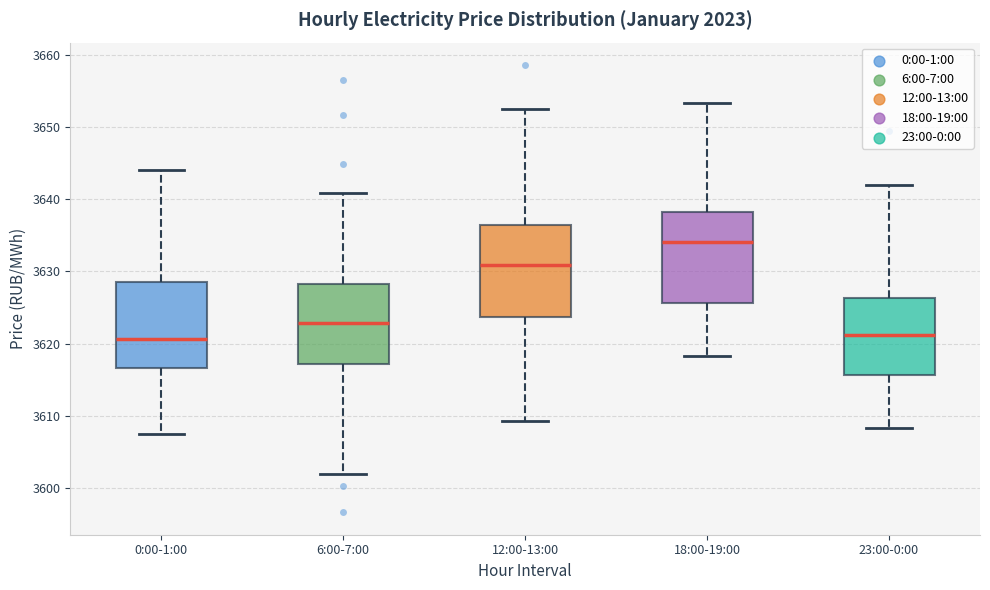

Reading left to right, transcribe this box plot: for each box, give where its median line is, the range the box spans, and where its two whiskers end, as read against the y-axis. The values are not printed on the chart, so give them approximately, as read against the axis.

0:00-1:00: median 3621, box 3617 to 3629, whiskers 3608 to 3644
6:00-7:00: median 3623, box 3617 to 3628, whiskers 3602 to 3641
12:00-13:00: median 3631, box 3624 to 3636, whiskers 3609 to 3652
18:00-19:00: median 3634, box 3626 to 3638, whiskers 3618 to 3653
23:00-0:00: median 3621, box 3616 to 3626, whiskers 3608 to 3642